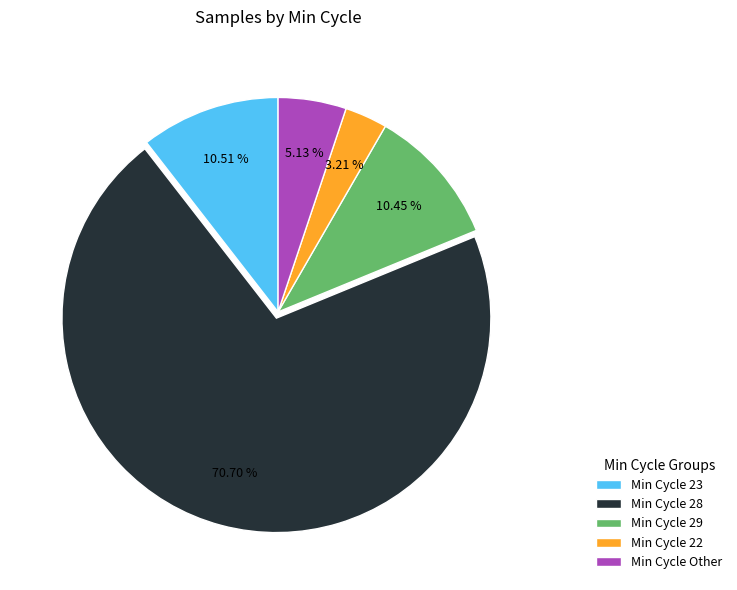

What is the largest slice in the pie chart?

Min Cycle 28